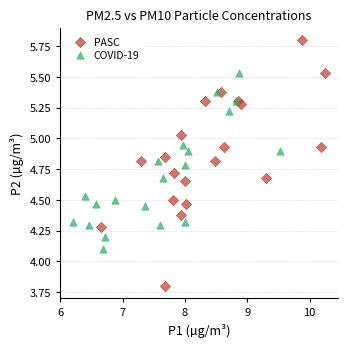

Which series contains the lowest Y value?

PASC